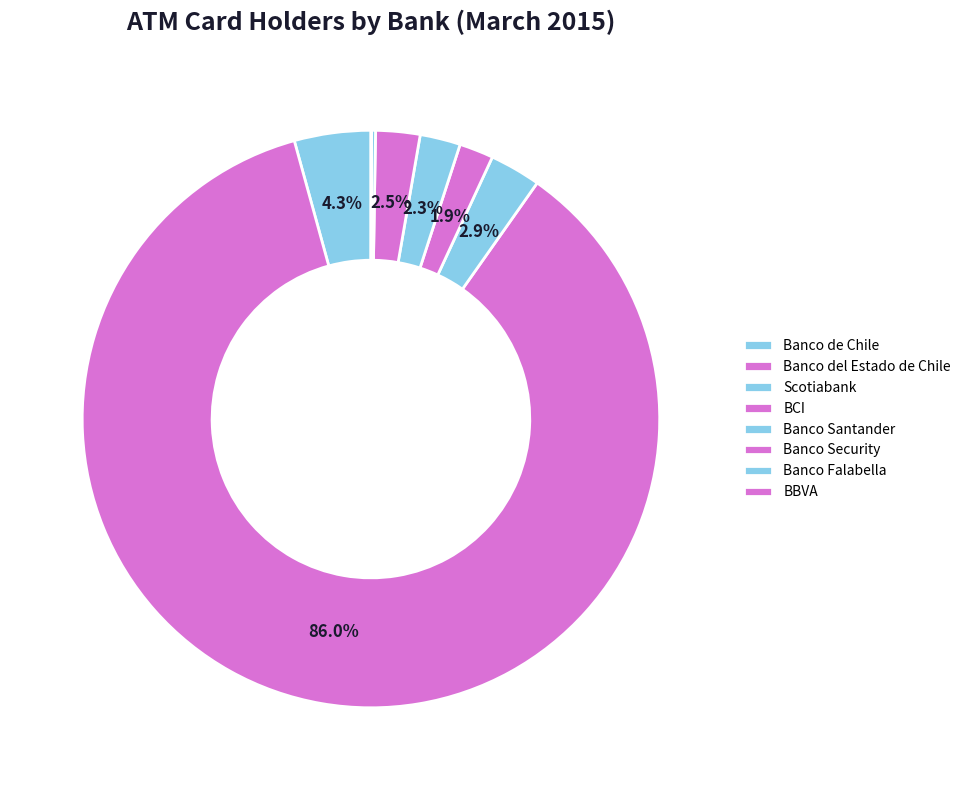

How many segments does this pie chart have?

8